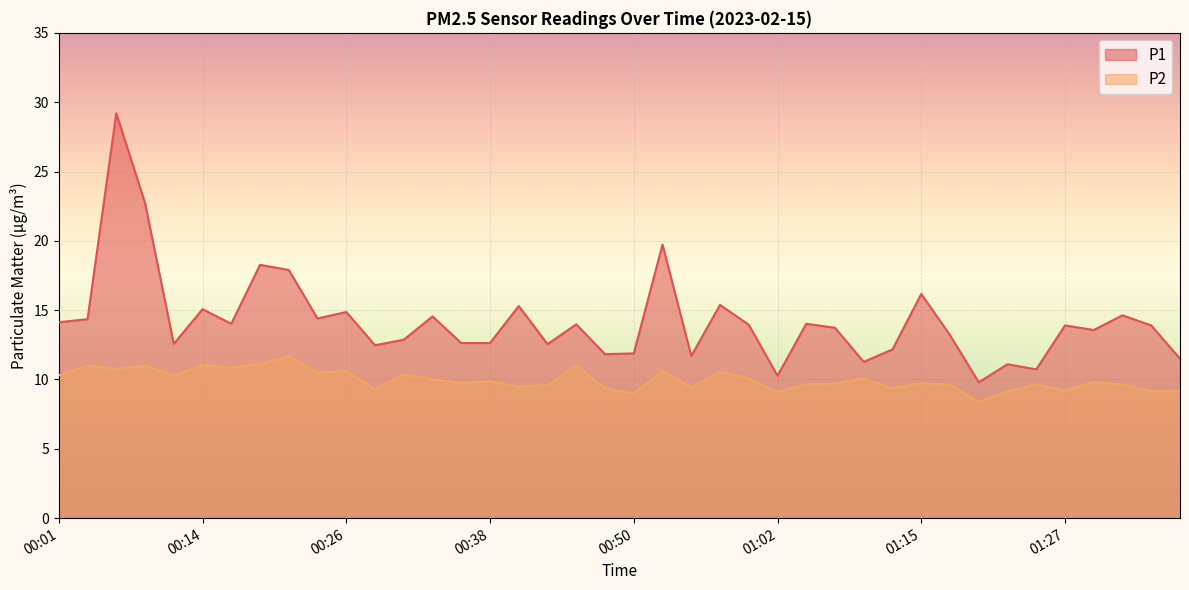

What is the sum of the P2 values at 00:11 and 00:03?

21.3